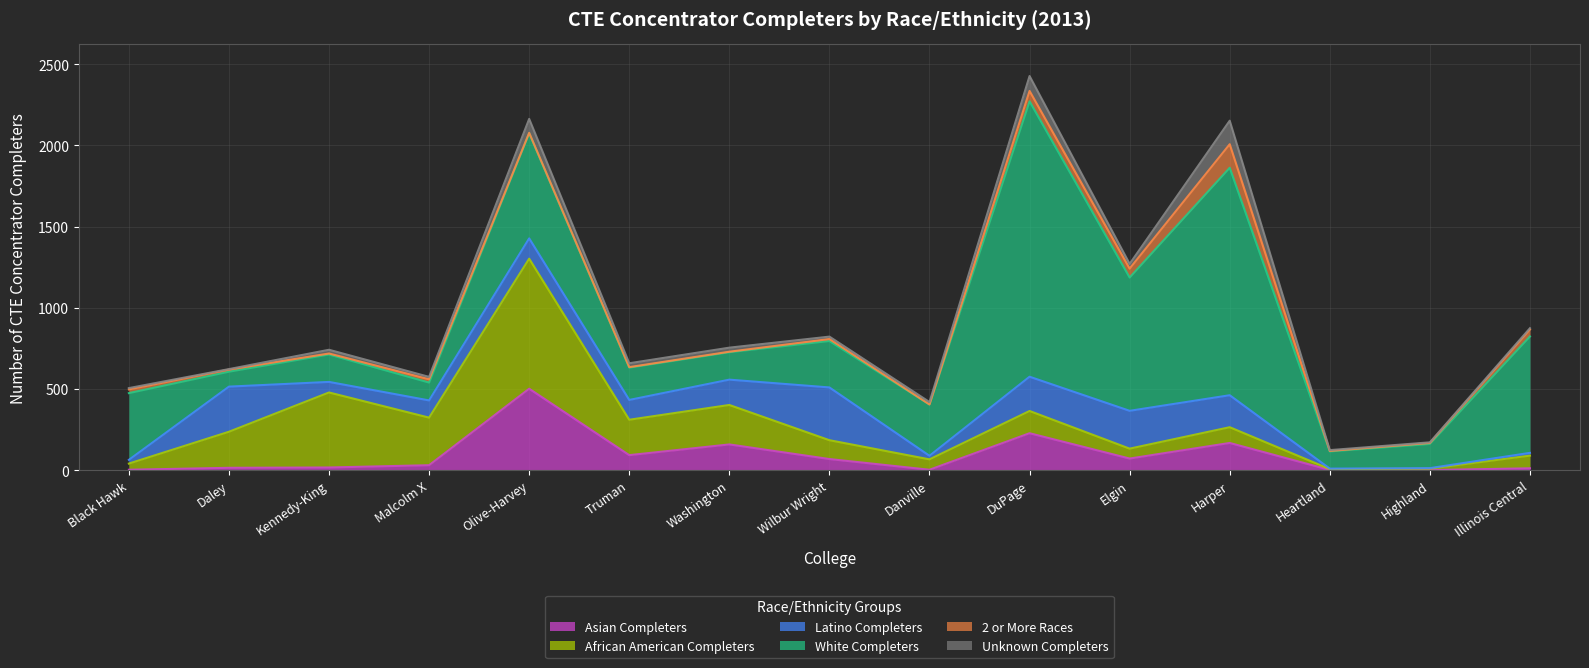

At which category does the chart reach its peak across all series?

DuPage